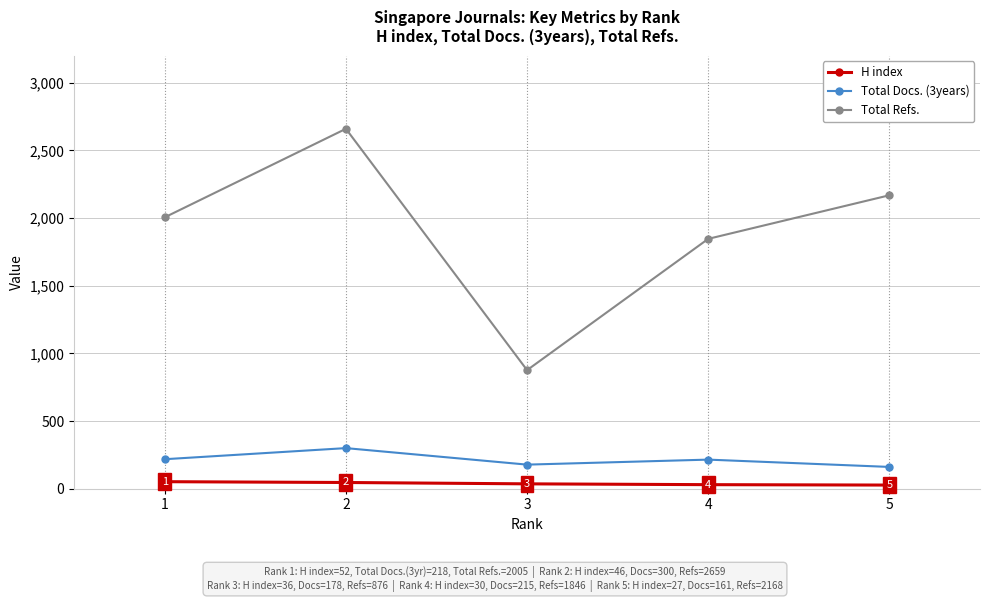

What is the sum of all H index values?

191